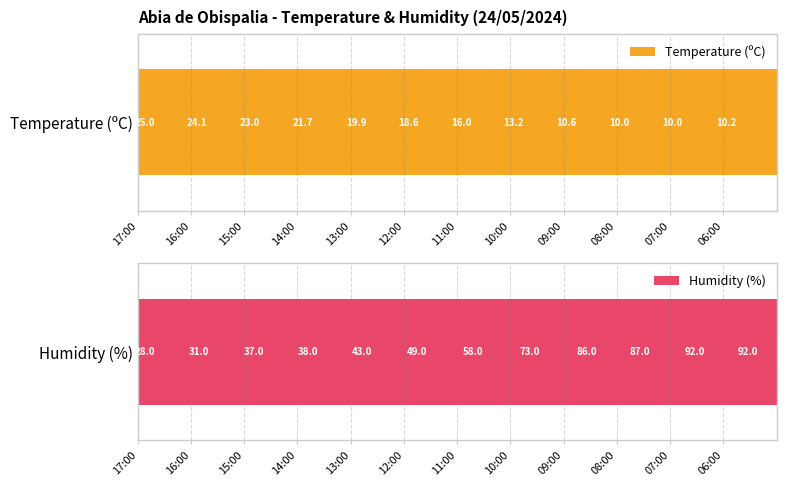

At which label is Humidity (%) closest to 60?

11:00